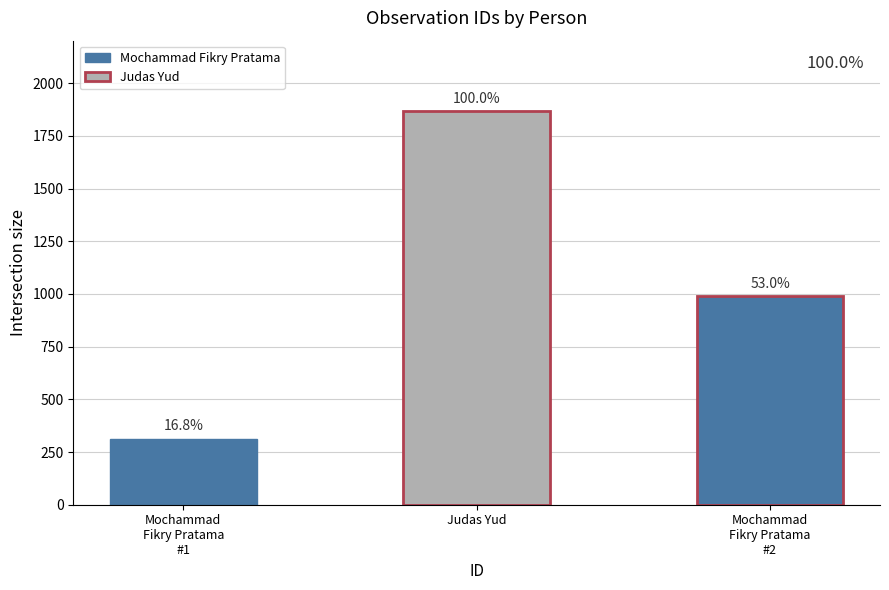

List the labels in order of value, smallest first.

Mochammad Fikry Pratama (2014-11-29), Mochammad Fikry Pratama (2014-11-29) #2, Judas Yud (2016-12-15)